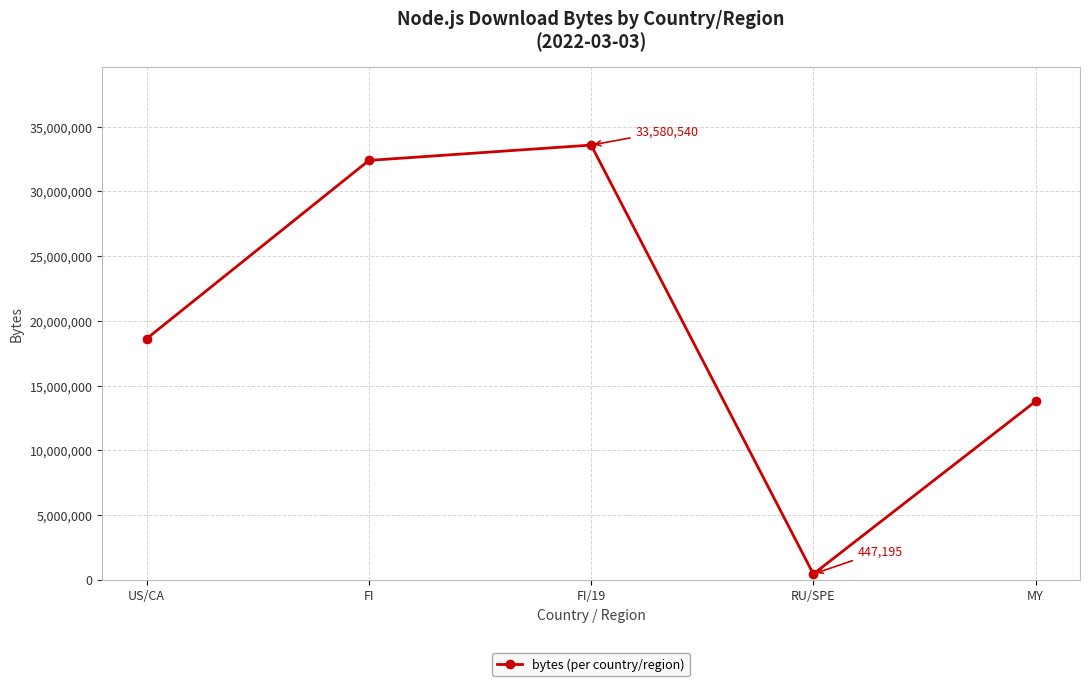

Reading left to right, extract all data points from this chart.

US/CA=18629946	FI=32395240	FI/19=33580540	RU/SPE=447195	MY=13782740